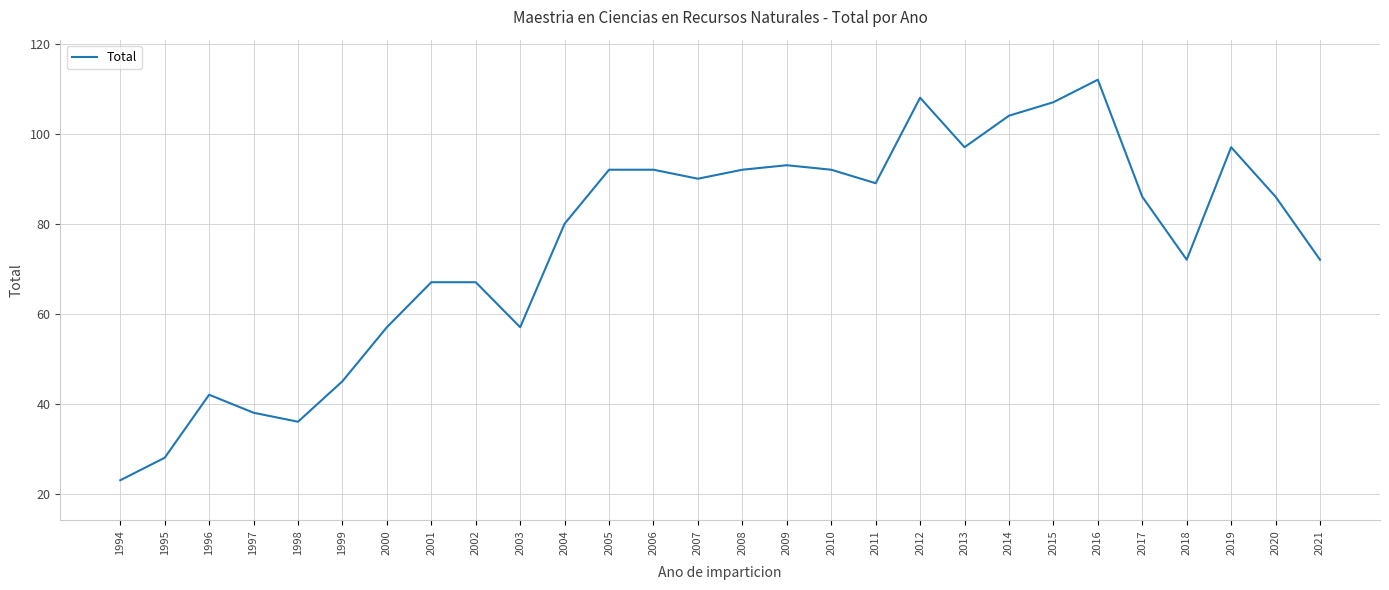

What is the difference between the maximum and minimum values?

89